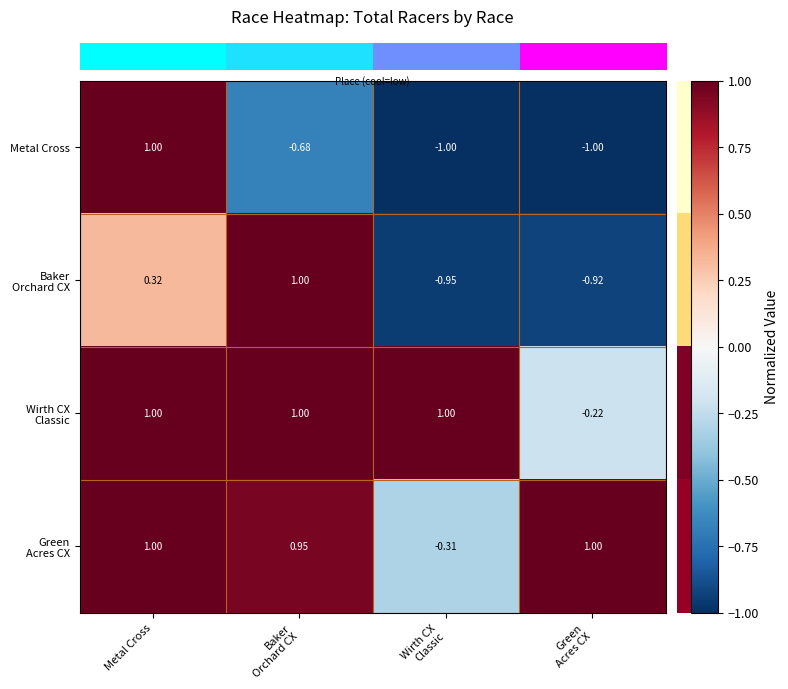

At which category is the sum across all series the highest?

Metal Cross